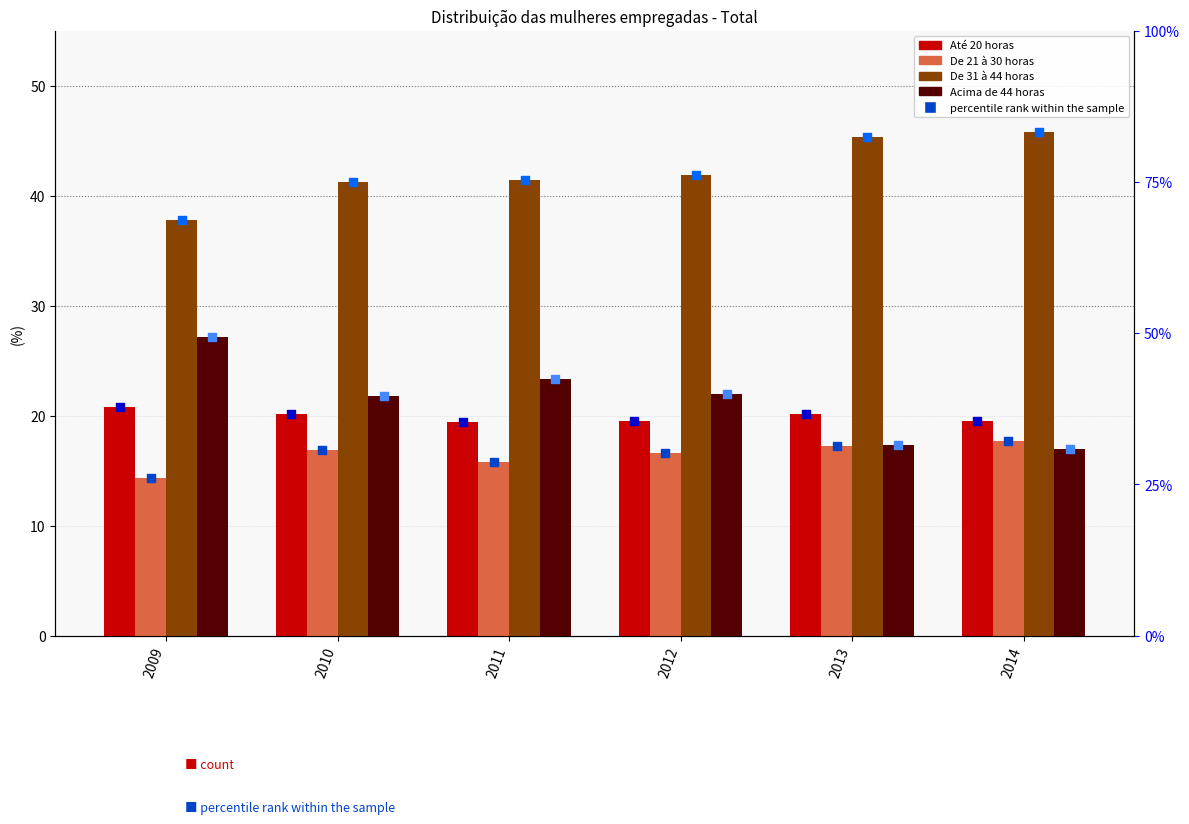

At how many categories does at least one series exceed 39?

5